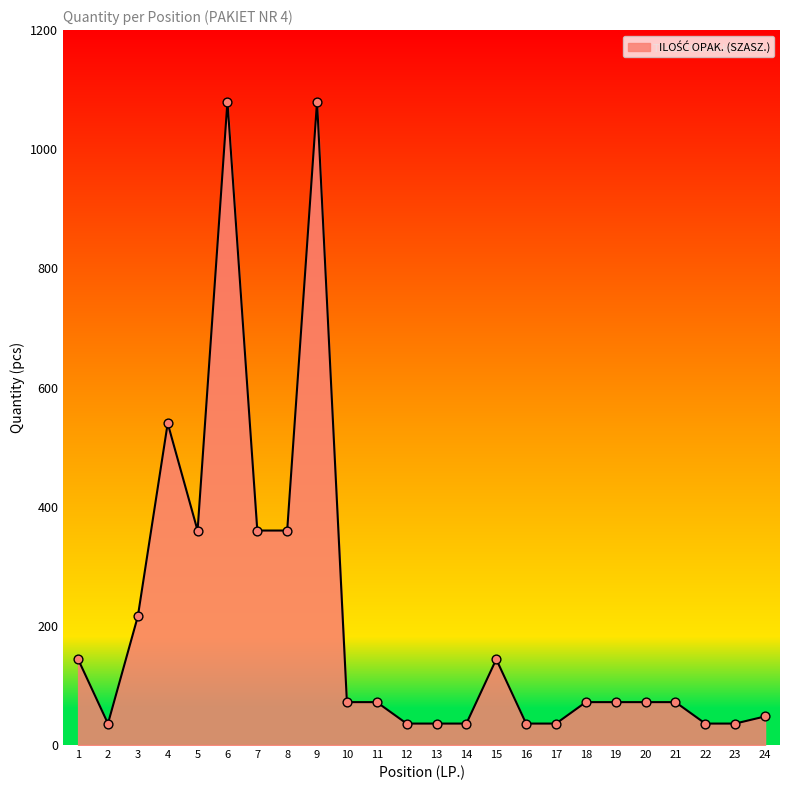

What is the change in value from 14 to 19?

+36